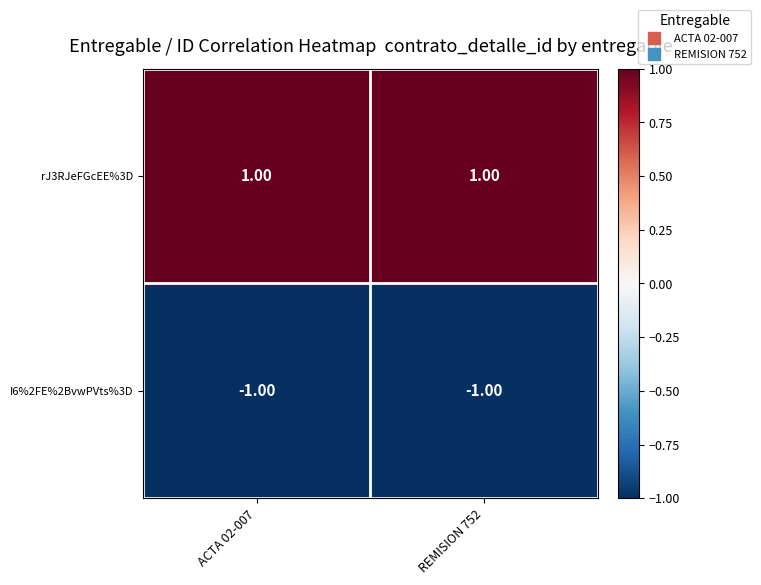

List the series in order of their peak value, highest first.

rJ3RJeFGcEE%3D, I6%2FE%2BvwPVts%3D